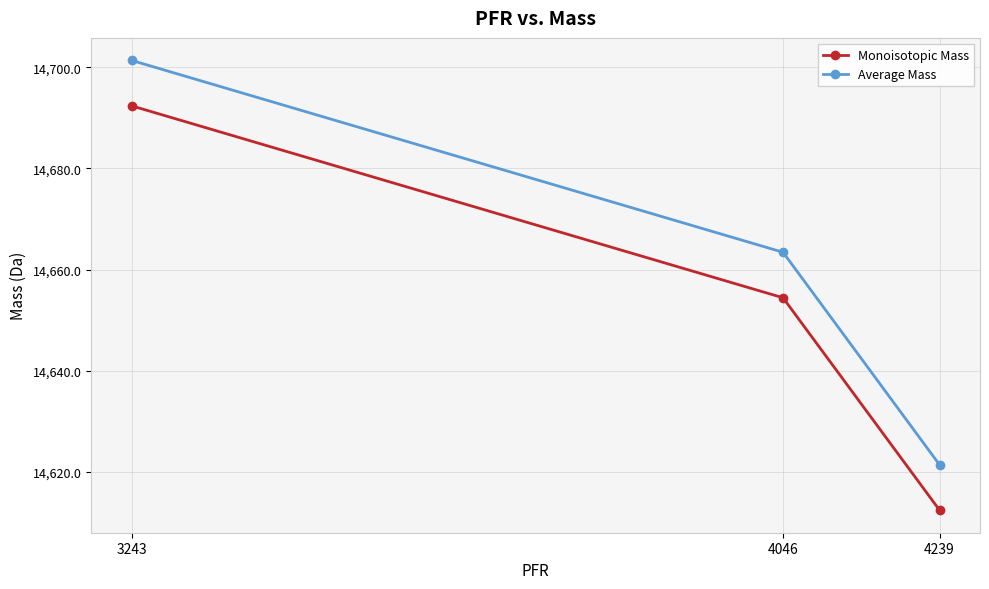

List the labels in order of Average Mass value, largest first.

3243, 4046, 4239